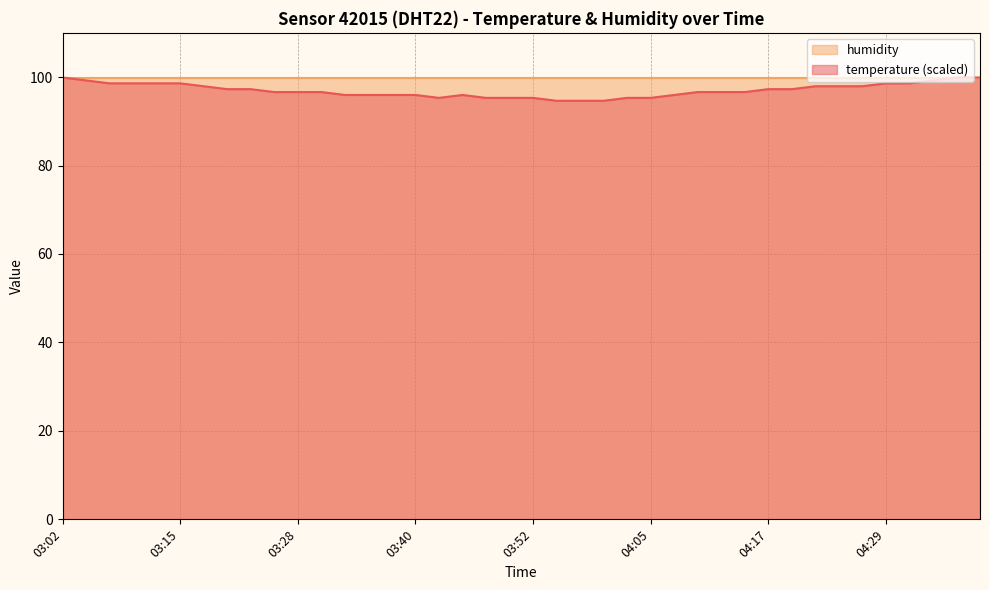

The chart shows a value of 138.9 at 04:15. True or false?

False